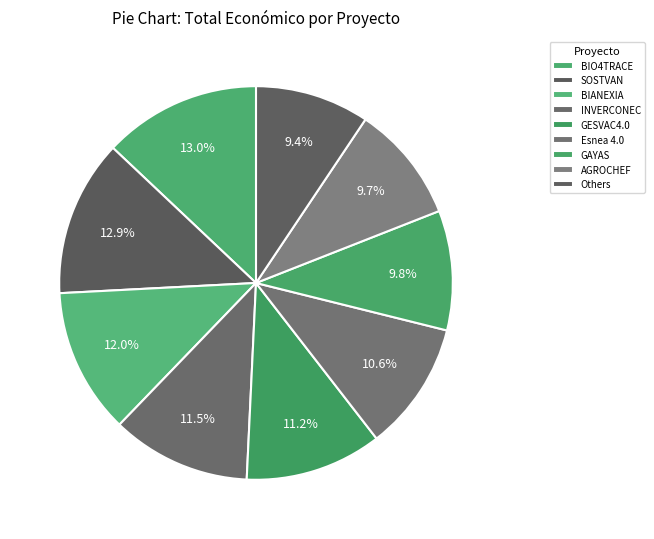

How many segments does this pie chart have?

9